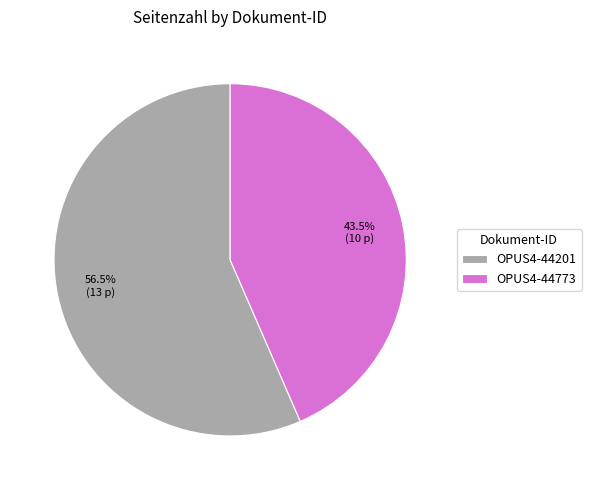

Rank the categories by value from lowest to highest.

OPUS4-44773, OPUS4-44201